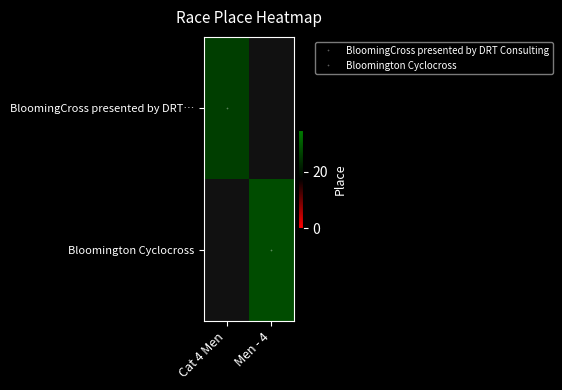

Which category has the lowest value in the BloomingCross presented by DRT… series?

Cat 4 Men